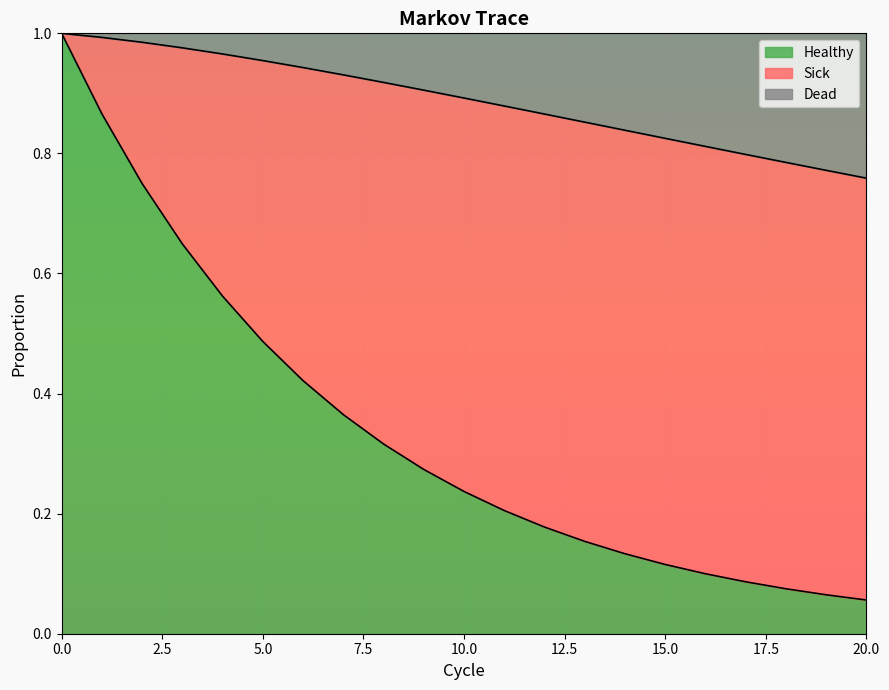

Which series has the widest spread of values?

Healthy